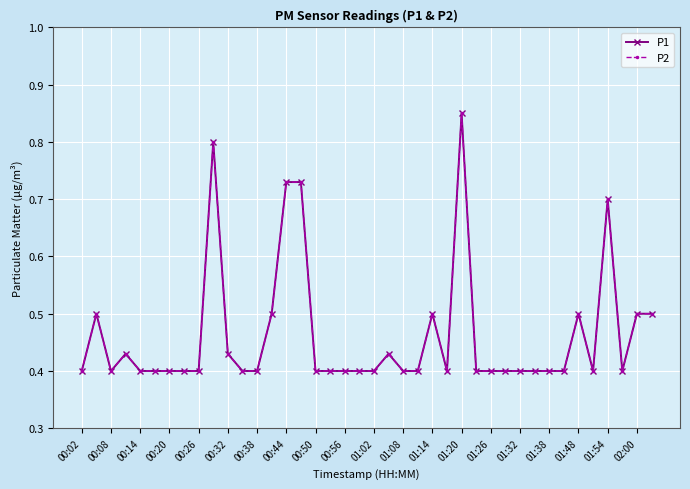

True or false: P1 has more than 1 interior local peaks.

True